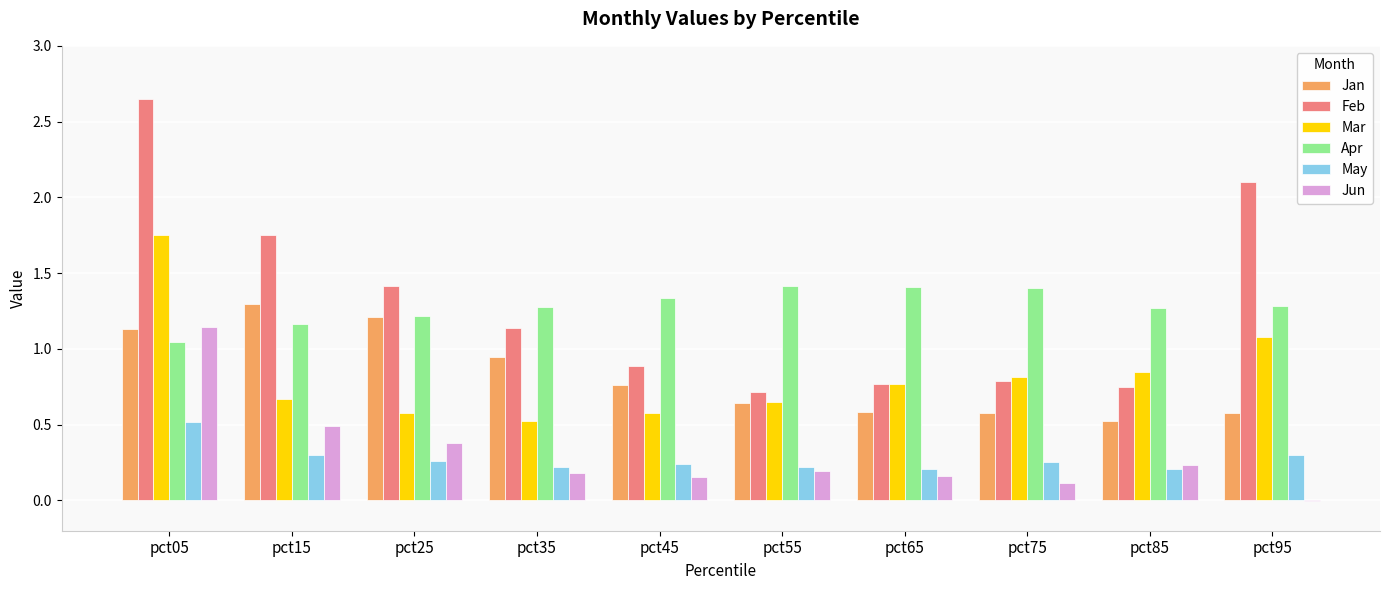

The Apr series shows 1.8 at pct35. True or false?

False